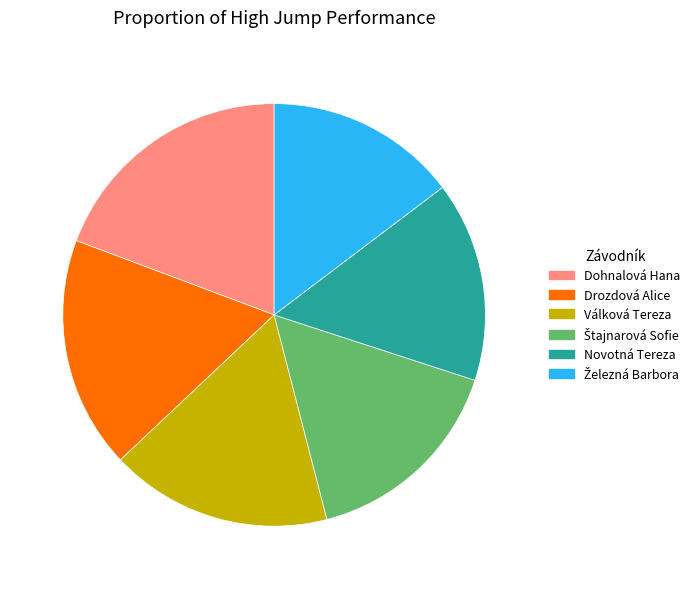

Does Válková Tereza account for over 50% of the chart?

No